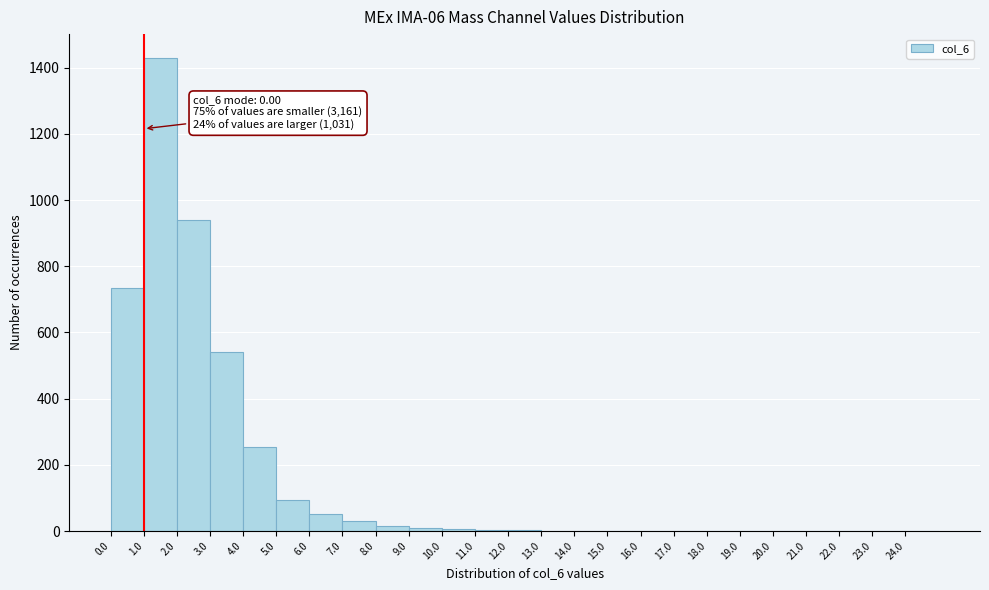

Which range on the x-axis has the tallest bar?

1 to 2